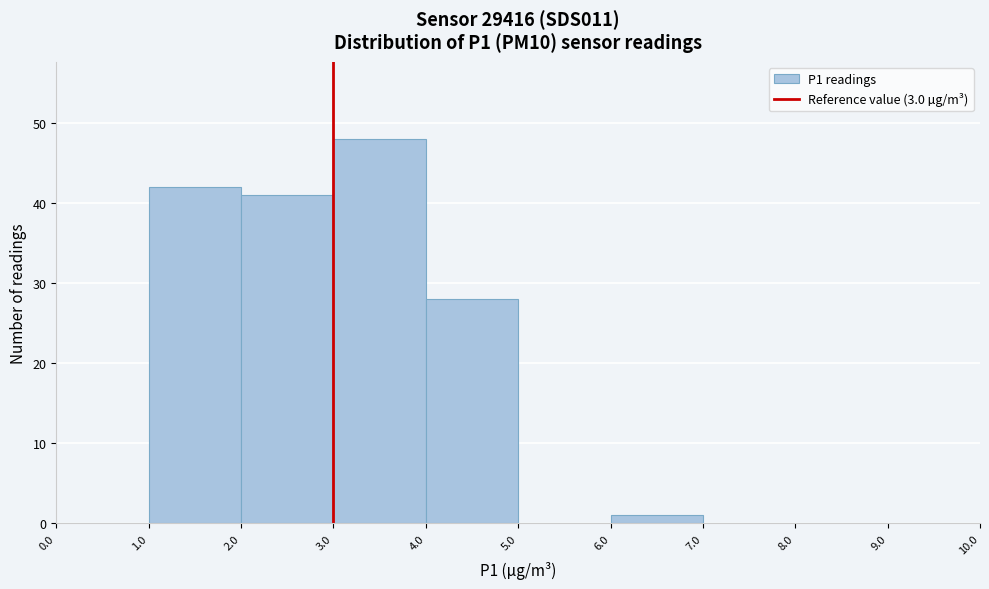

Reading left to right, list every bar in this chart as the range it spans on the x-axis followed by its height. The values are not printed on the chart, so give them approximately, as read against the axis.

0.0 to 1.0: 0
1.0 to 2.0: 42
2.0 to 3.0: 41
3.0 to 4.0: 48
4.0 to 5.0: 28
5.0 to 6.0: 0
6.0 to 7.0: 1
7.0 to 8.0: 0
8.0 to 9.0: 0
9.0 to 10.0: 0